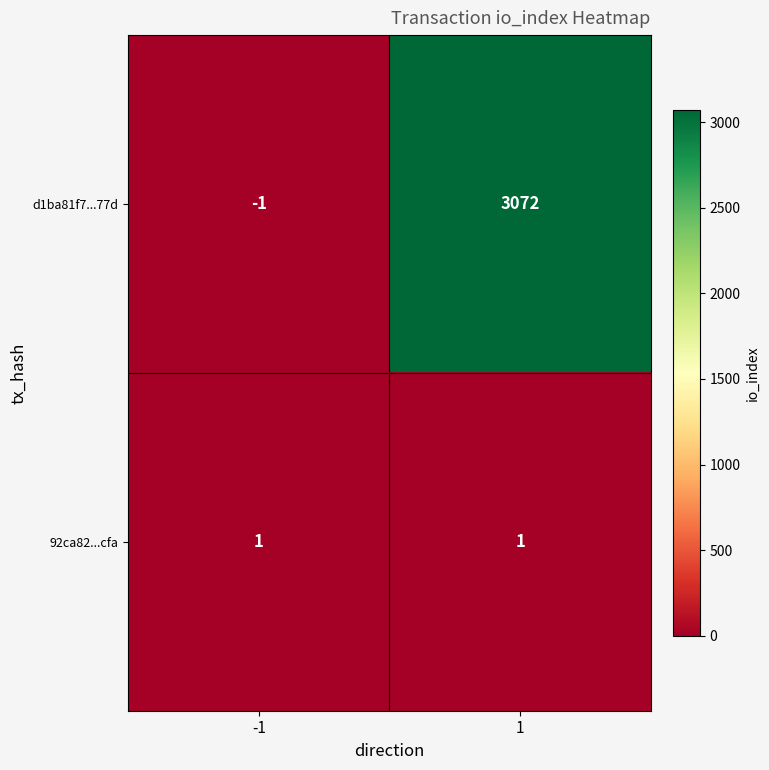

Which series has the widest spread of values?

d1ba81f7...77d